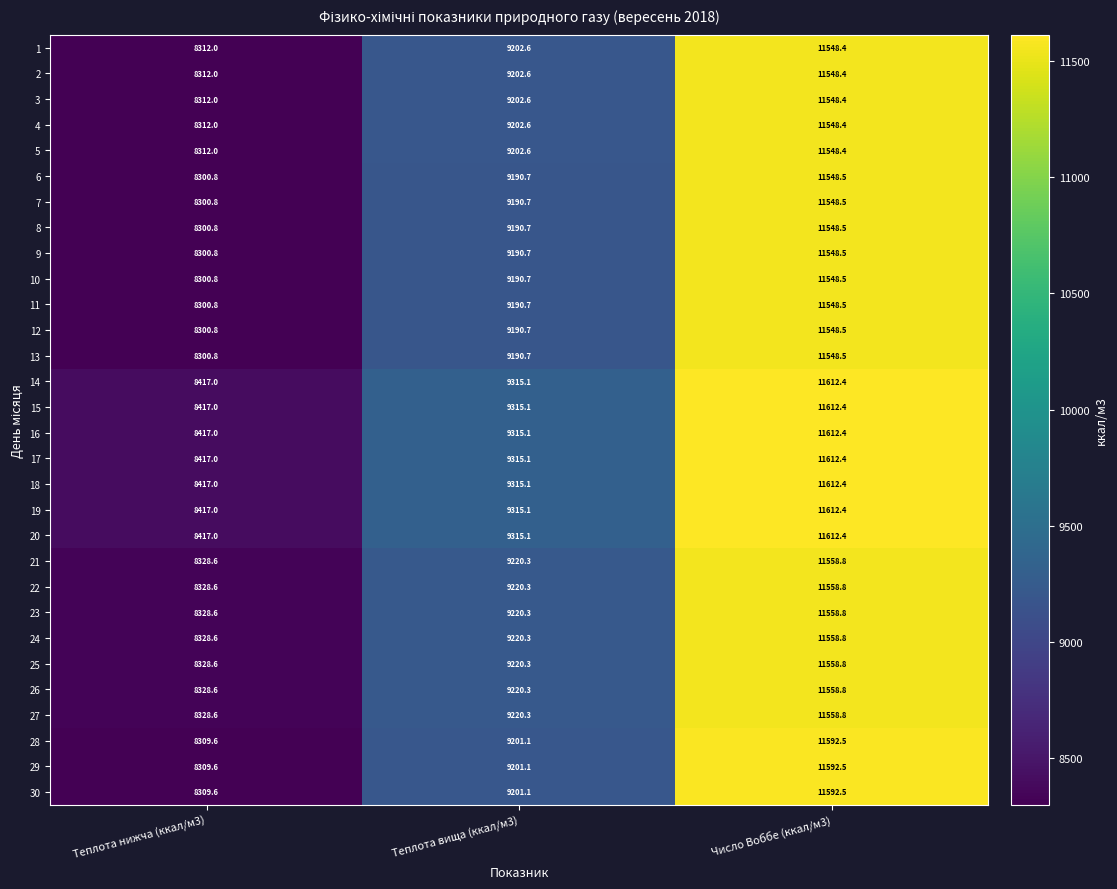

What is the difference between the highest and lowest values at Теплота нижча (ккал/м3)?

116.2